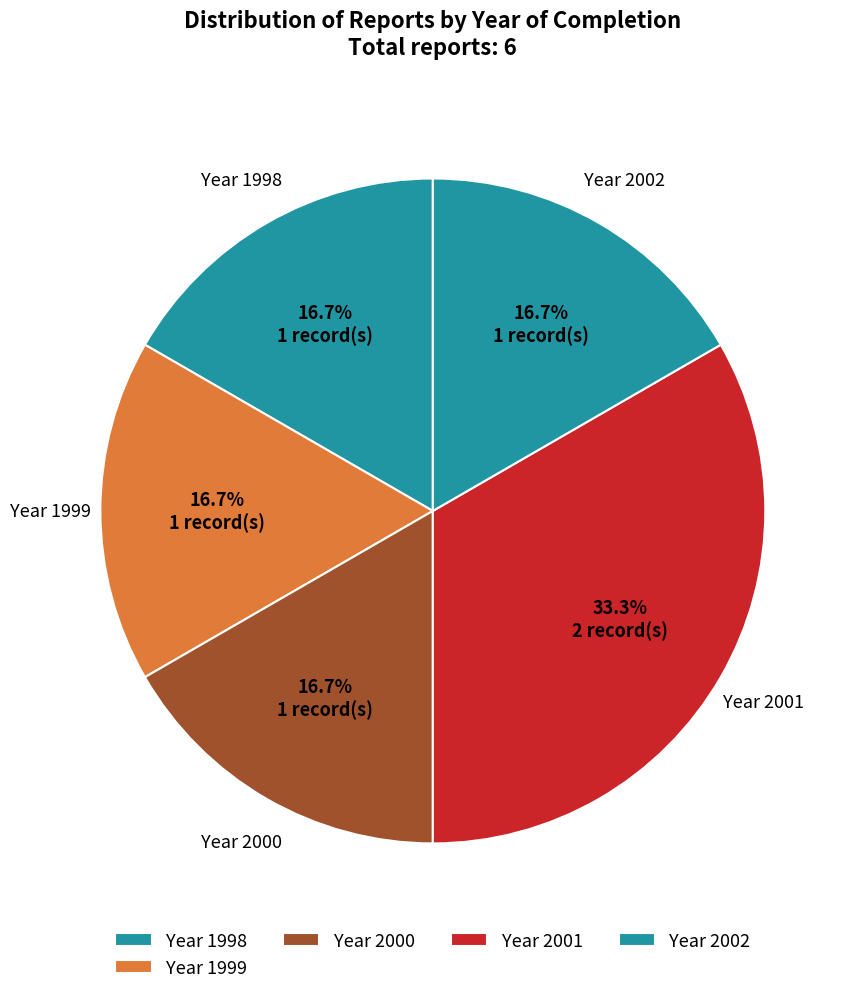

Combined, what portion of the pie is Year 2002 and Year 2001?

50.0%